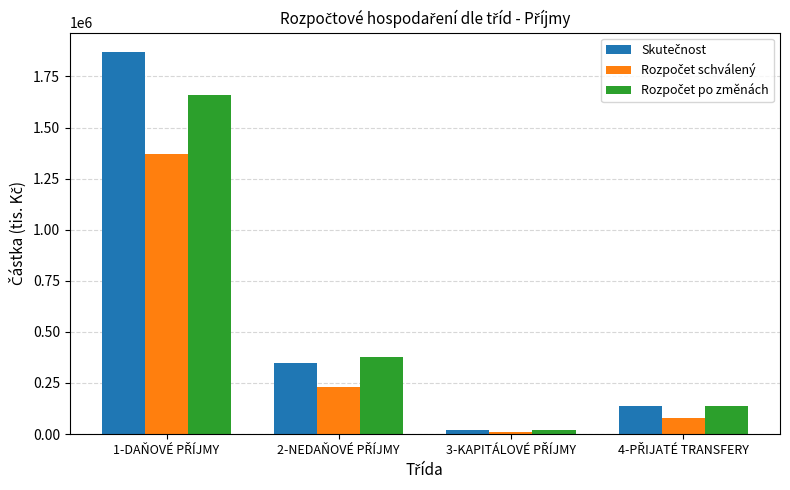

At how many categories does at least one series exceed 210815?

2